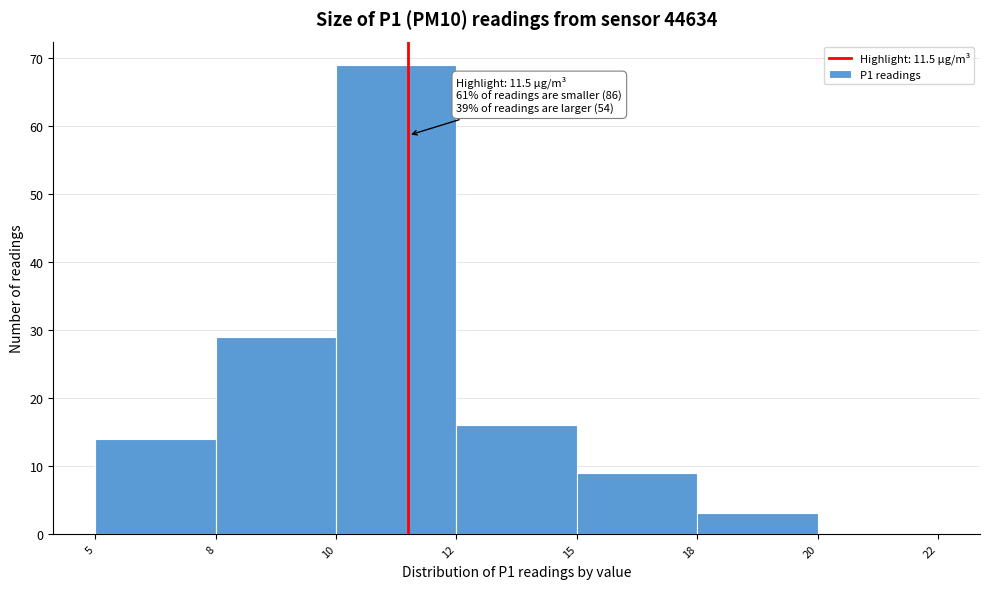

Reading right to left, list all the values displayed in this chart.

20=0	18=3	15=9	12=16	10=69	8=29	5=14